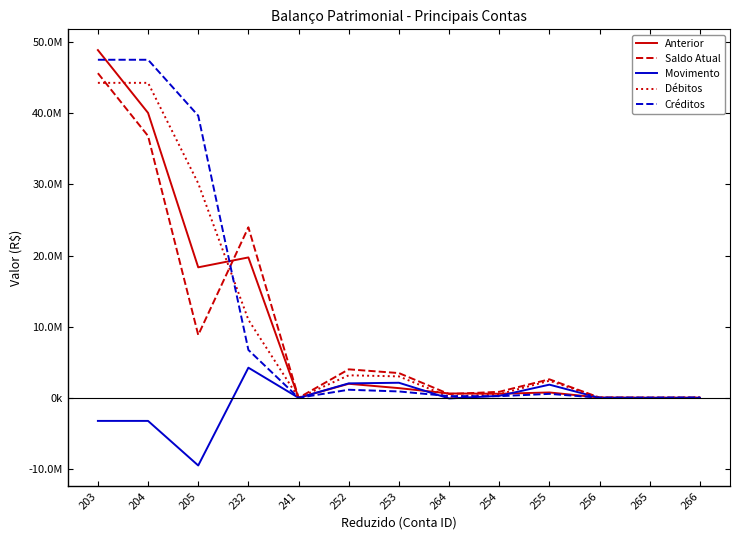

Does the chart have visible grid lines?

No